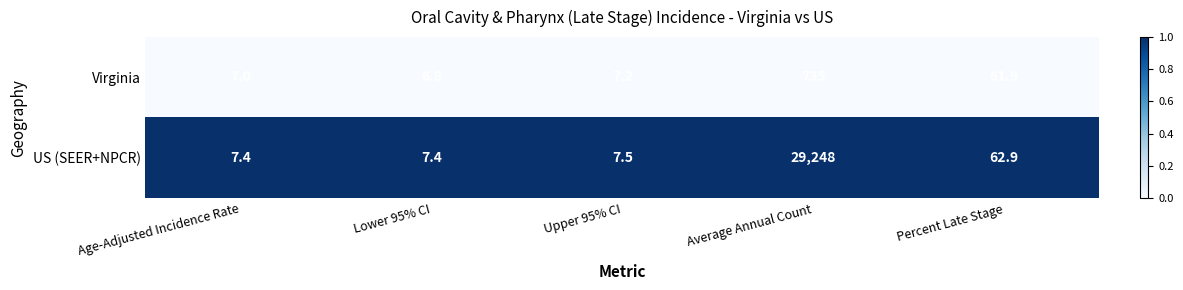

Which series changed the most between Age-Adjusted Incidence Rate and Lower 95% CI?

Virginia